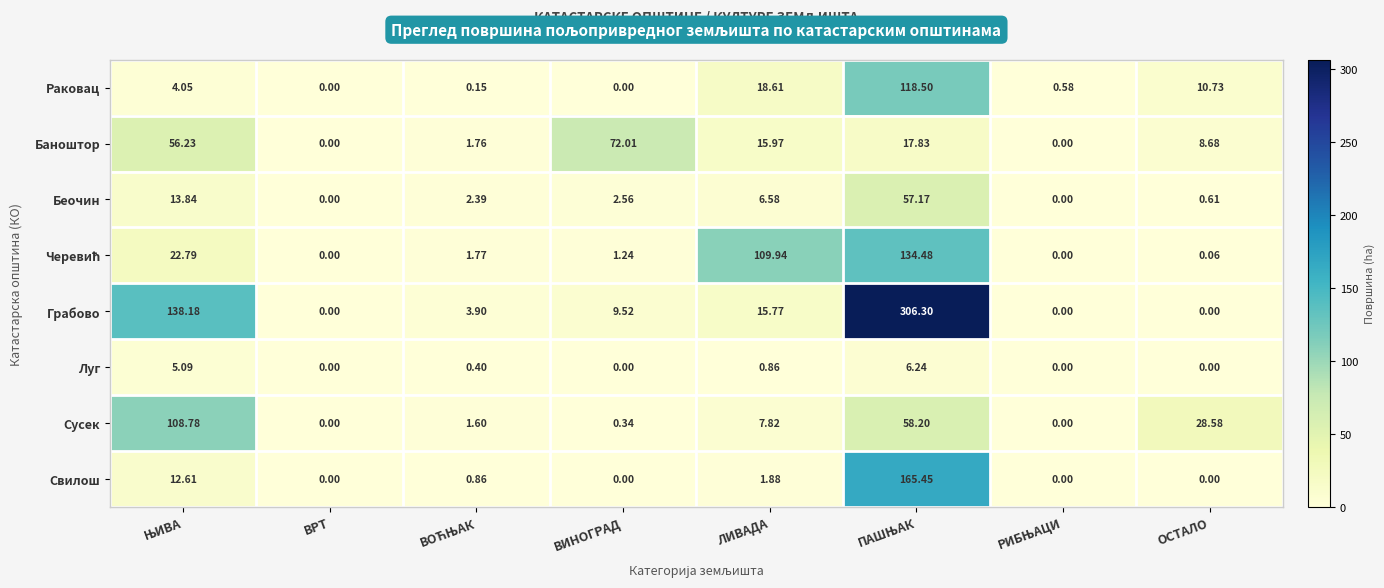

Is the value of Свилош at ВРТ greater than the value of Беочин at ЛИВАДА?

No